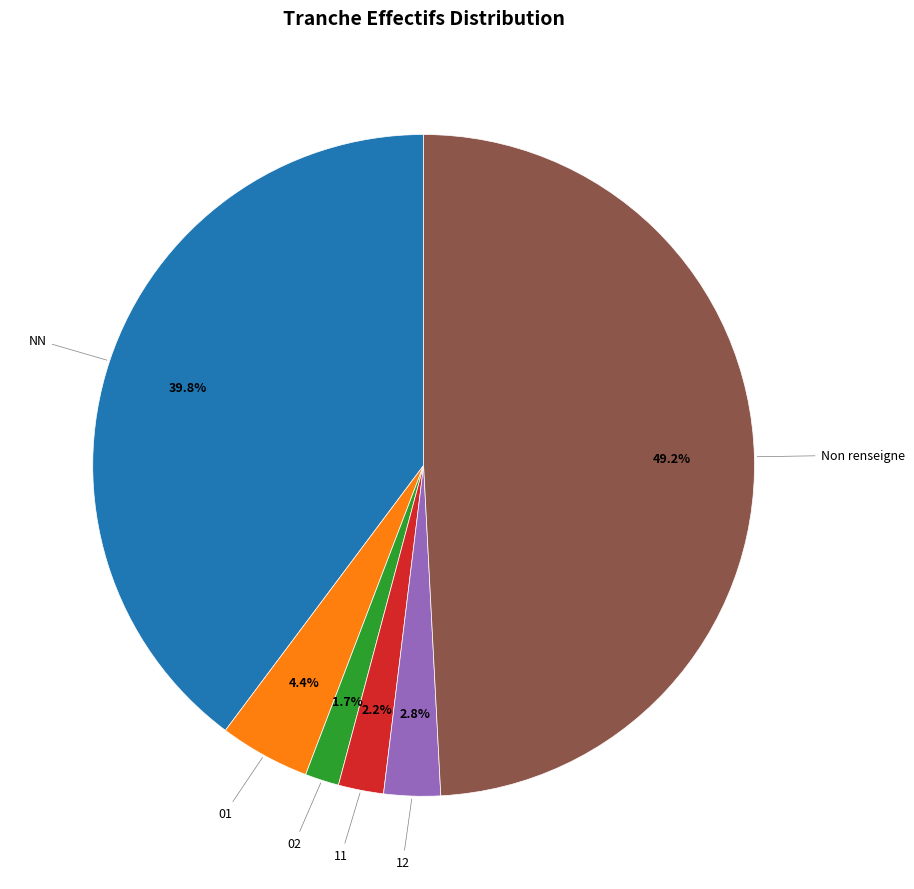

Does any single category account for the majority?

No